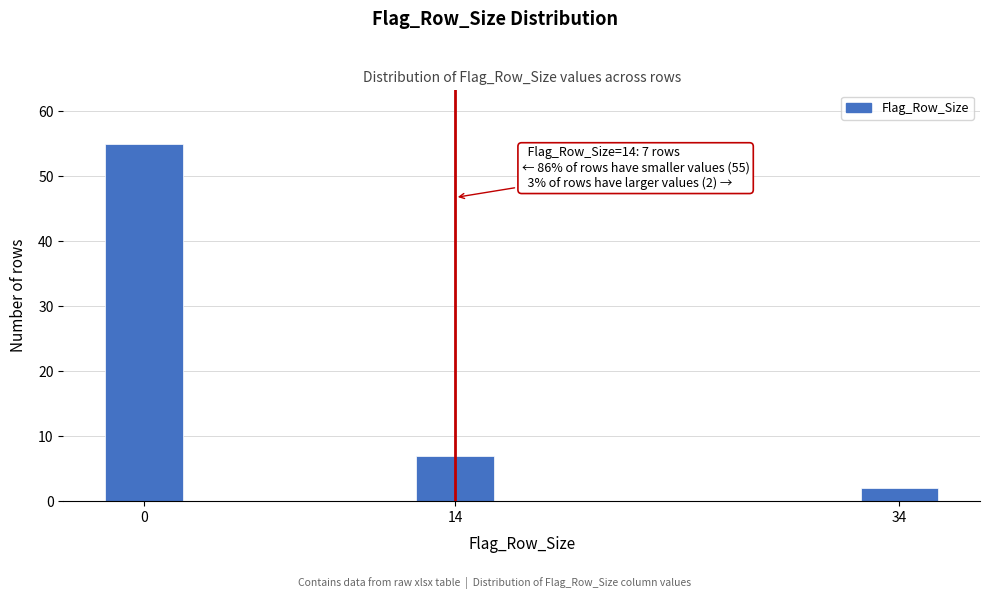

Reading left to right, what are all the values shown in this chart?

55	7	2